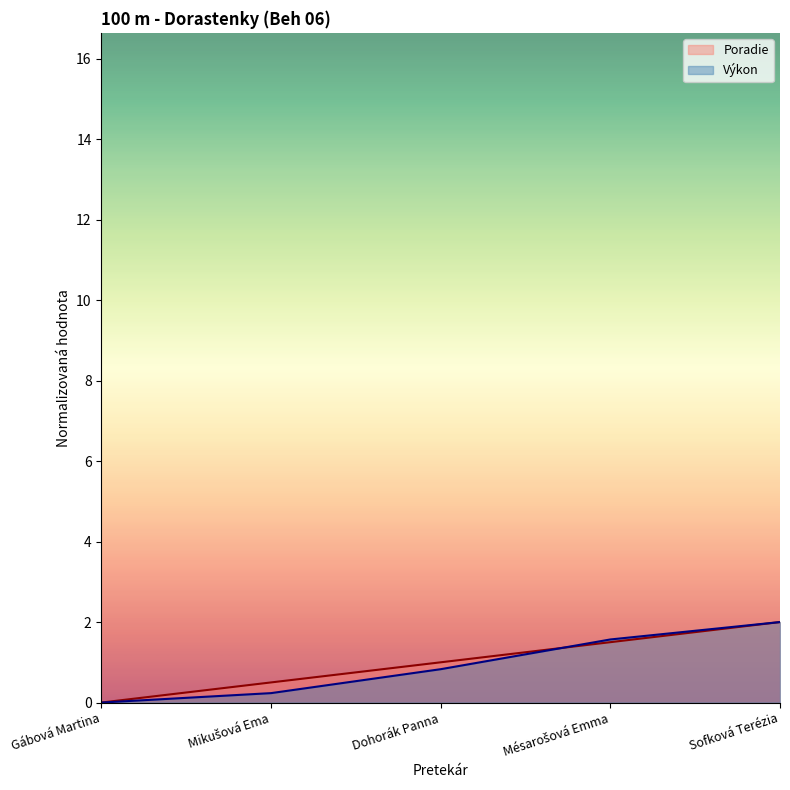

Rank the series by their maximum value, from lowest to highest.

Výkon, Poradie